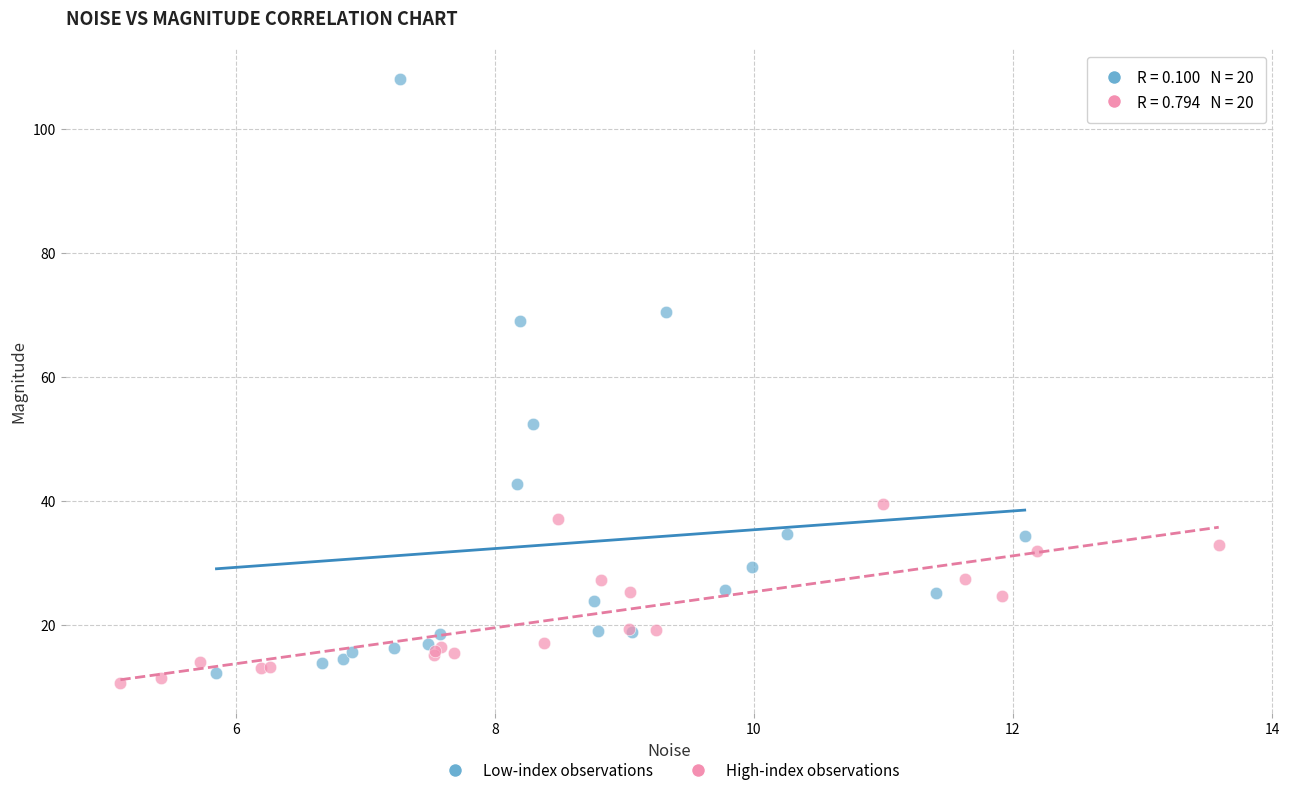

Which series has the largest Y range (max minus min)?

Low-index observations